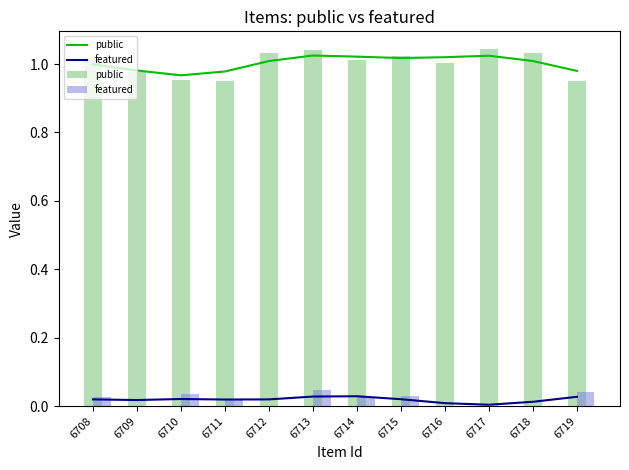

Rank the categories by public value from highest to lowest.

6717, 6713, 6718, 6712, 6715, 6708, 6714, 6716, 6709, 6710, 6711, 6719